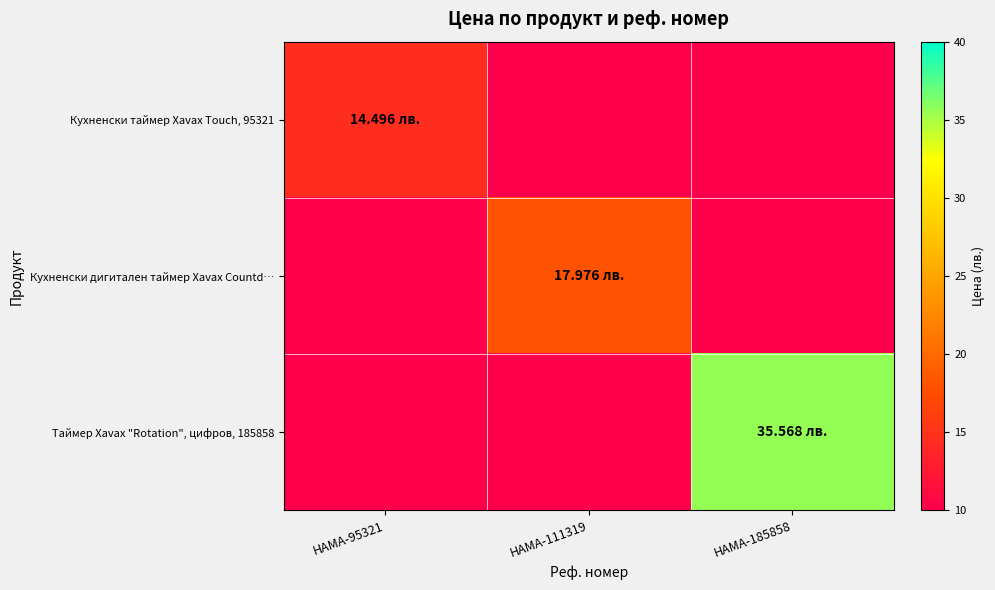

Which series has the largest total across all categories?

Таймер Xavax "Rotation", цифров, 185858